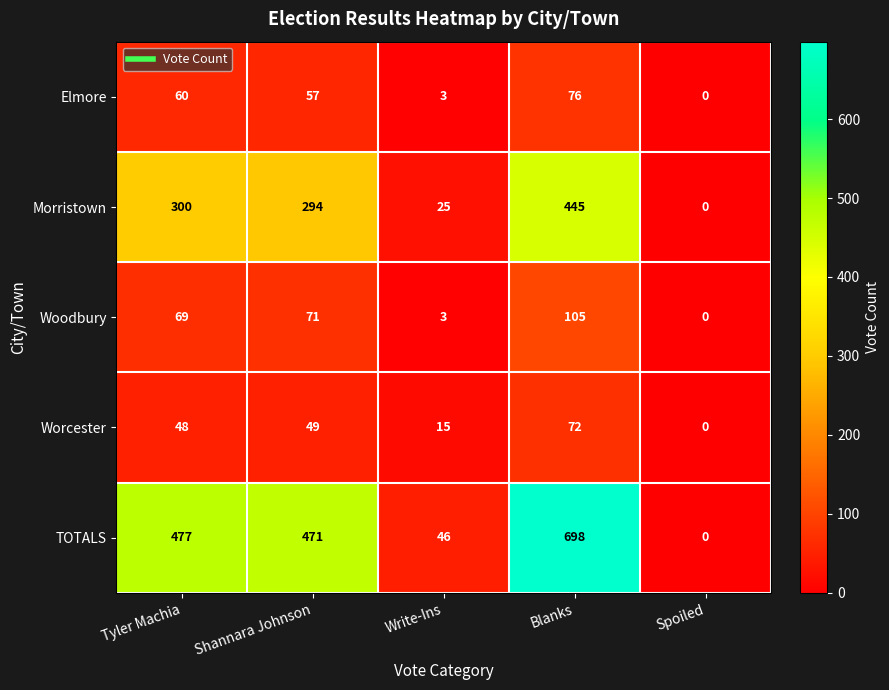

Reading right to left, what are all the values shown in this chart?

Elmore: Spoiled=0	Blanks=76	Write-Ins=3	Shannara Johnson=57	Tyler Machia=60
Morristown: Spoiled=0	Blanks=445	Write-Ins=25	Shannara Johnson=294	Tyler Machia=300
Woodbury: Spoiled=0	Blanks=105	Write-Ins=3	Shannara Johnson=71	Tyler Machia=69
Worcester: Spoiled=0	Blanks=72	Write-Ins=15	Shannara Johnson=49	Tyler Machia=48
TOTALS: Spoiled=0	Blanks=698	Write-Ins=46	Shannara Johnson=471	Tyler Machia=477